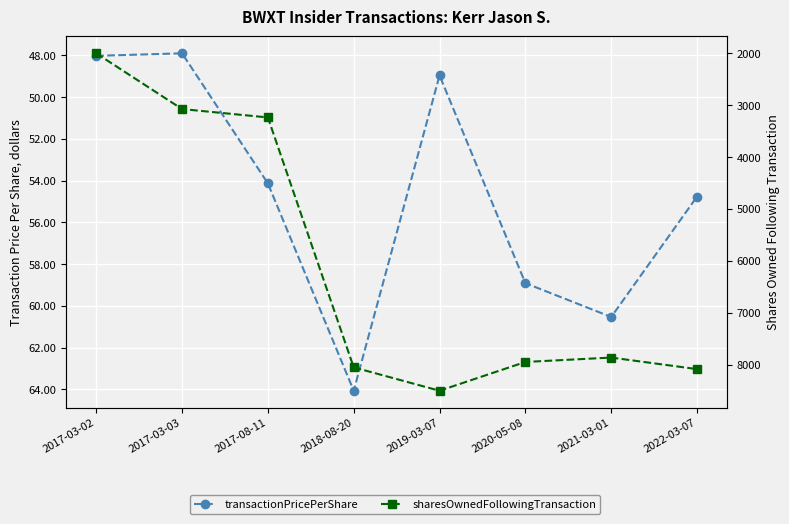

True or false: transactionPricePerShare and sharesOwnedFollowingTransaction intersect in this chart.

False